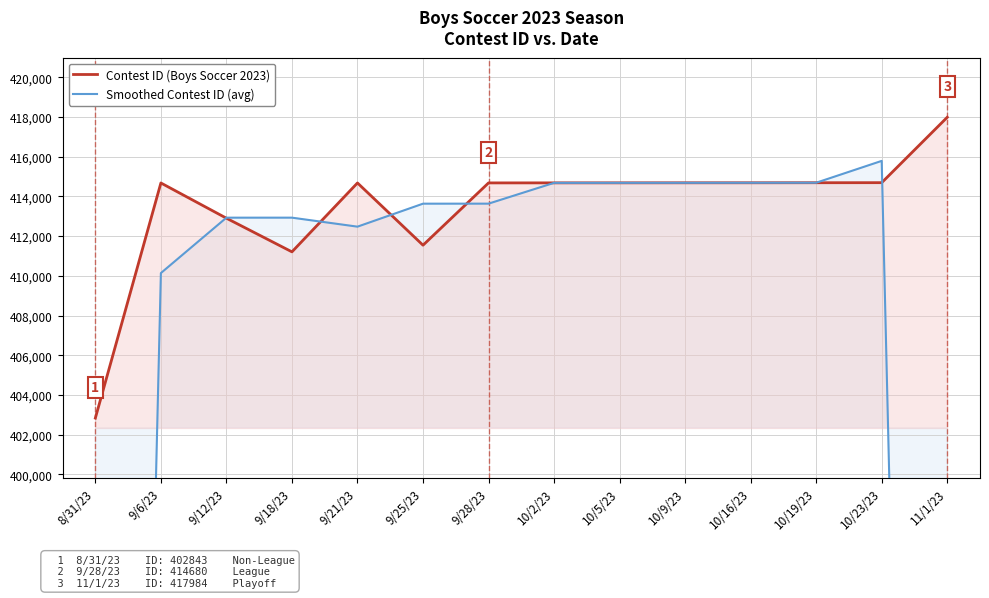

Which has a higher value, 10/19/23 or 9/6/23?

10/19/23